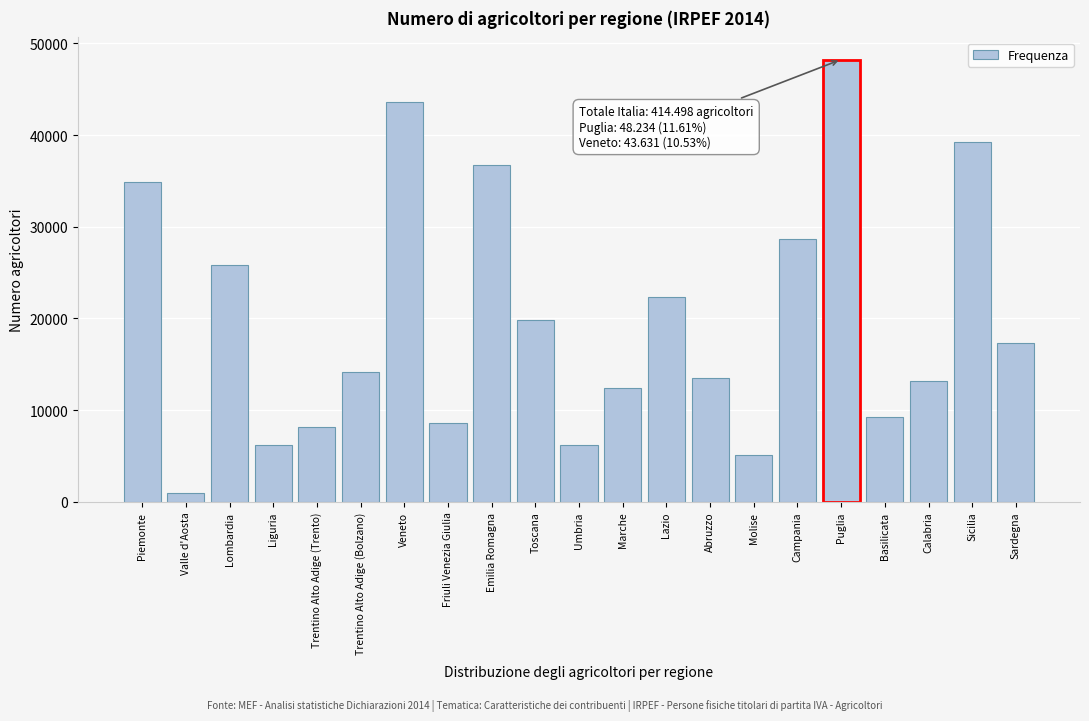

What is the maximum value shown in the chart?

48234